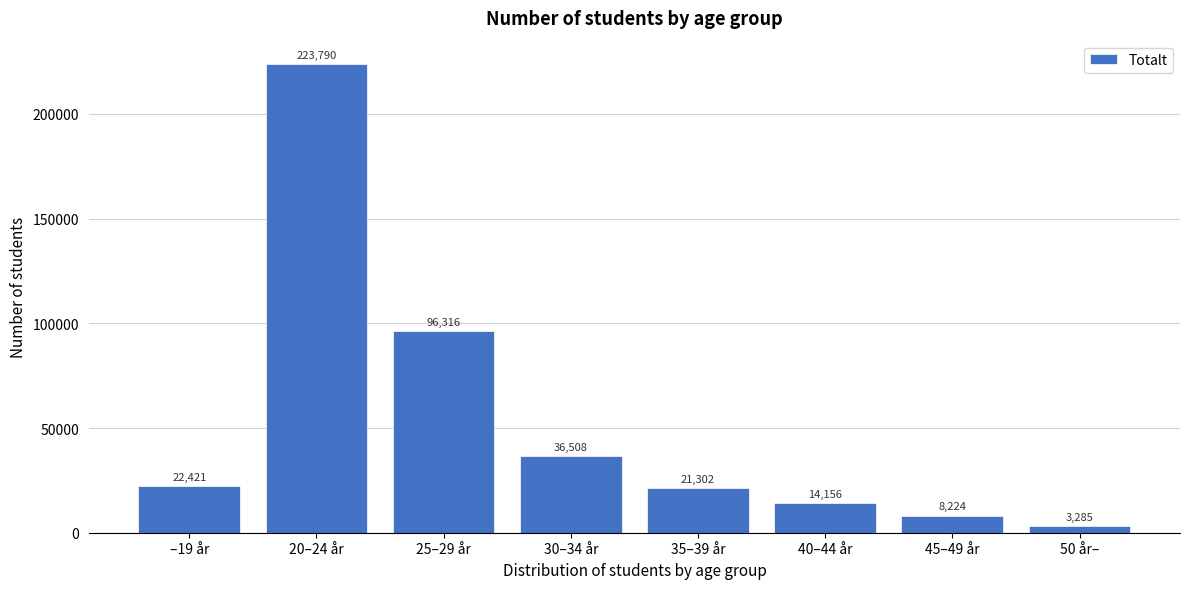

Reading left to right, list all the values displayed in this chart.

–19 år=22421	20–24 år=223790	25–29 år=96316	30–34 år=36508	35–39 år=21302	40–44 år=14156	45–49 år=8224	50 år–=3285